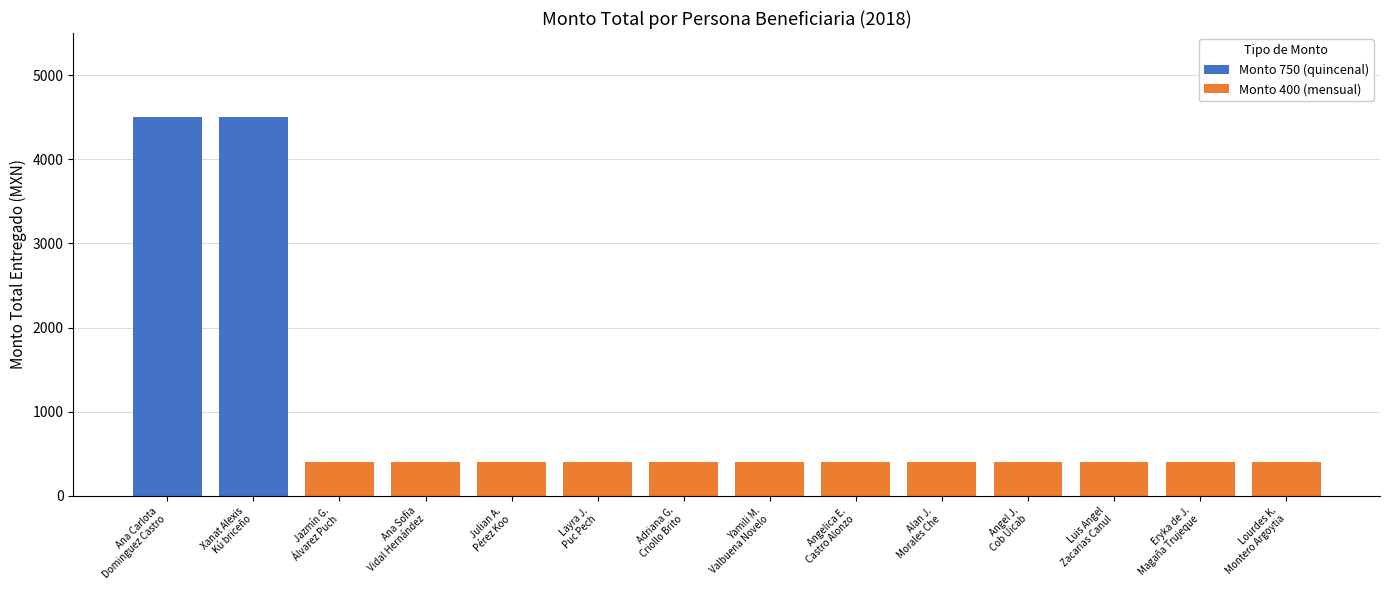

How many data points in Monto 750 (quincenal) are above 0?

2